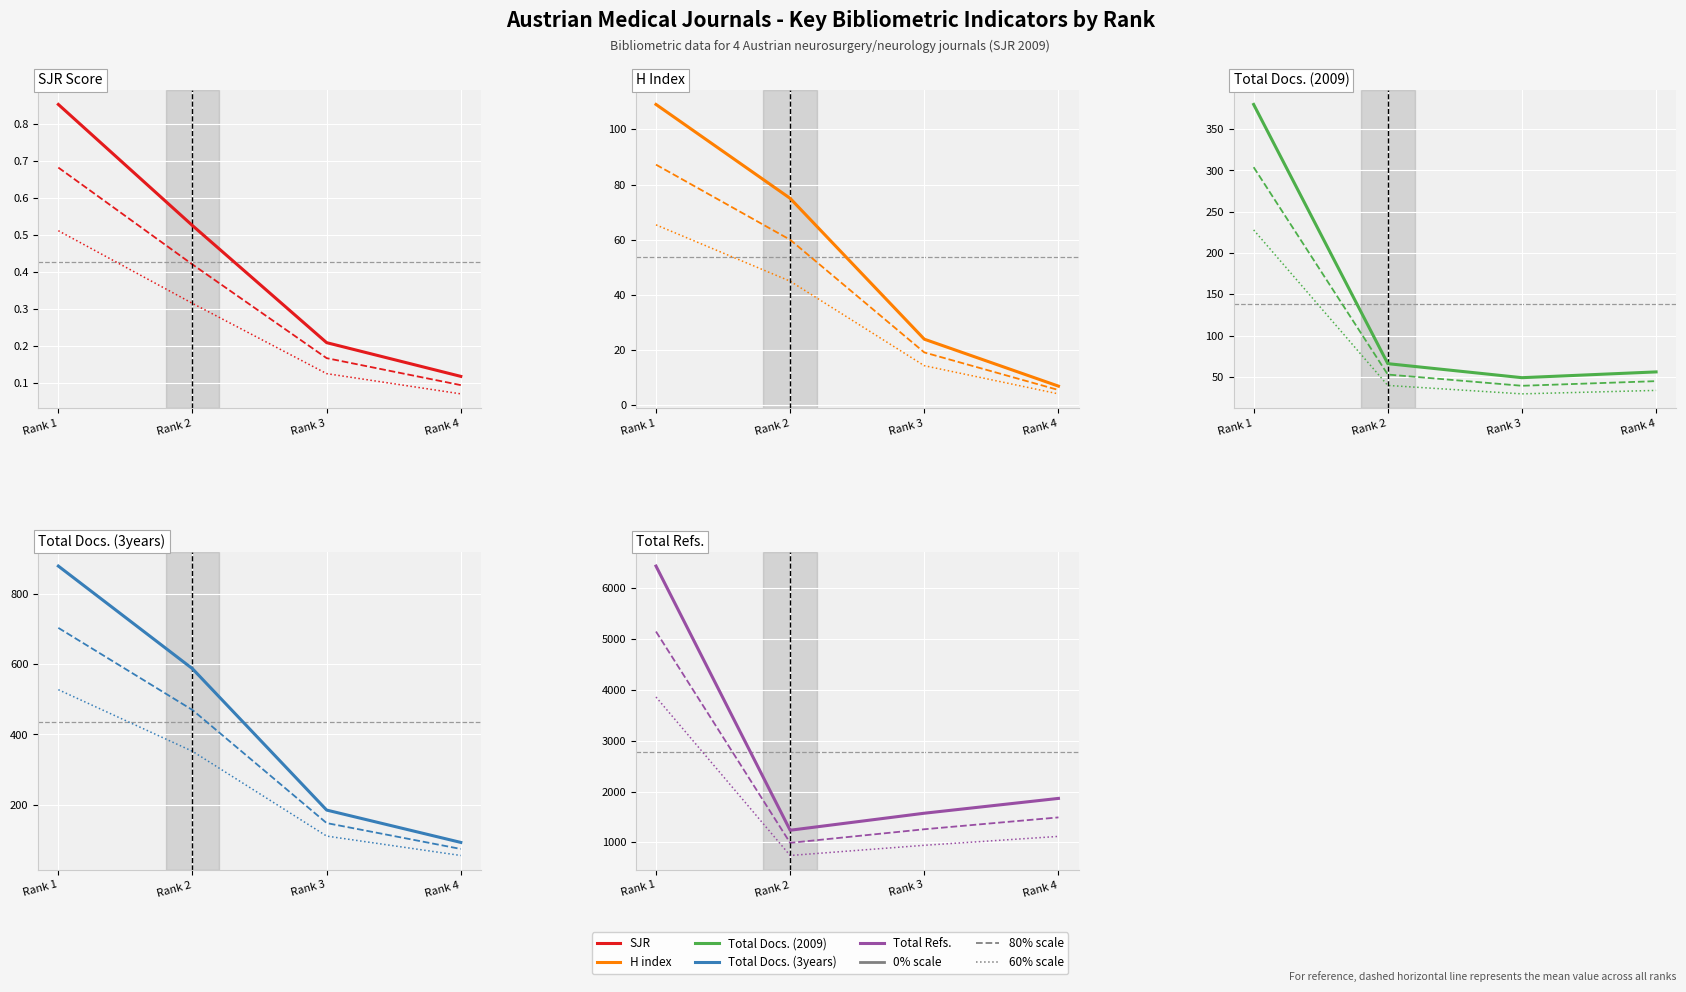

The H index series shows 19.0 at Rank 2. True or false?

False